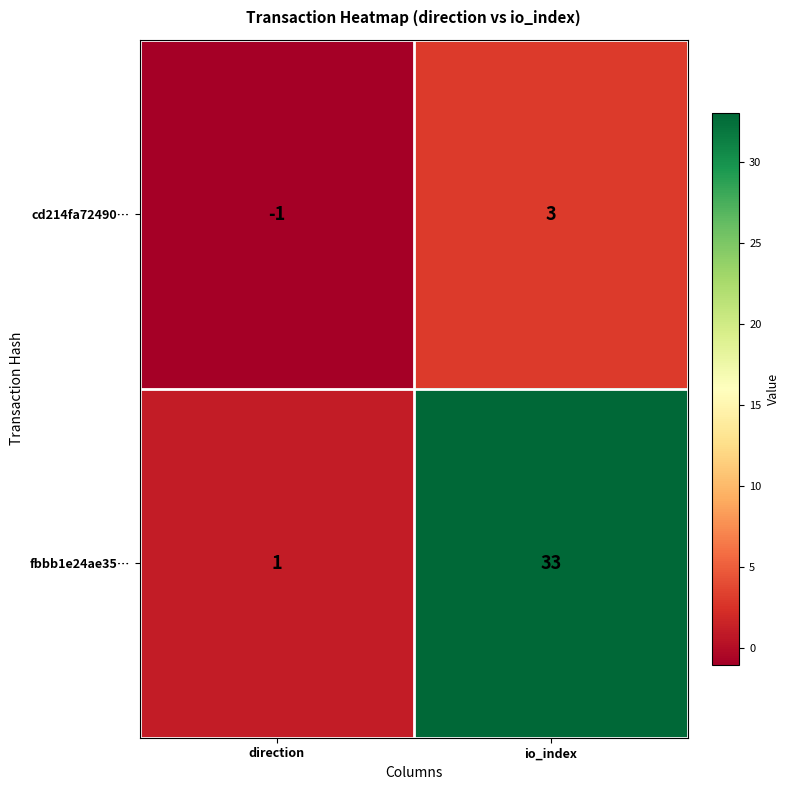

What is the spread (max minus min) of values at direction?

2